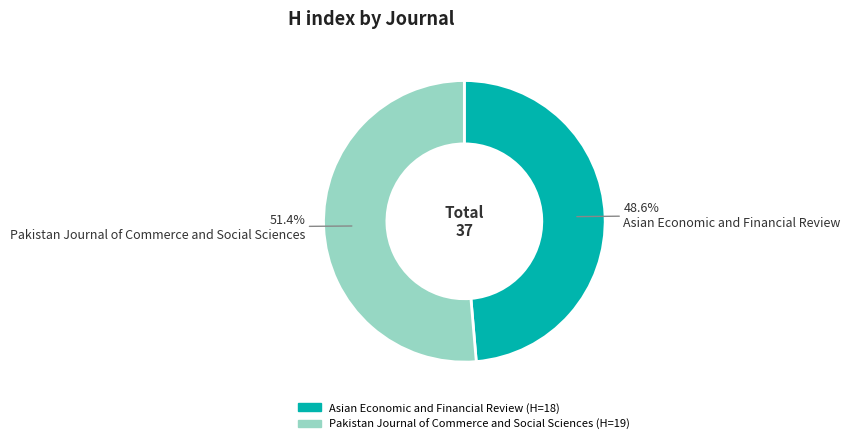

Which slice is the smallest?

Asian Economic and Financial Review